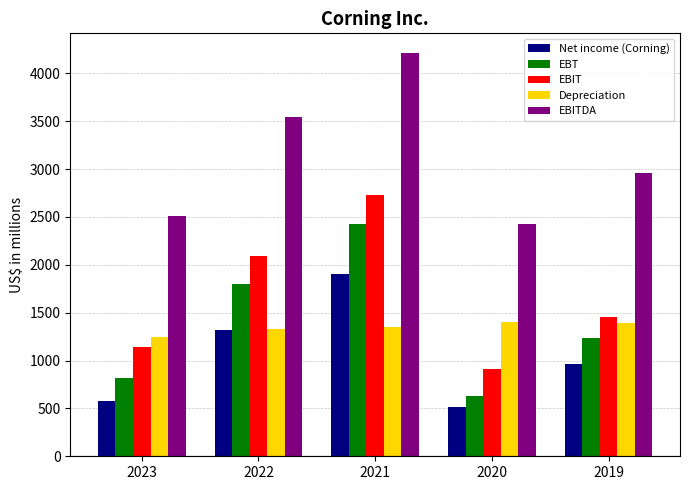

Is the value of EBT at 2020 greater than the value of EBIT at 2023?

No